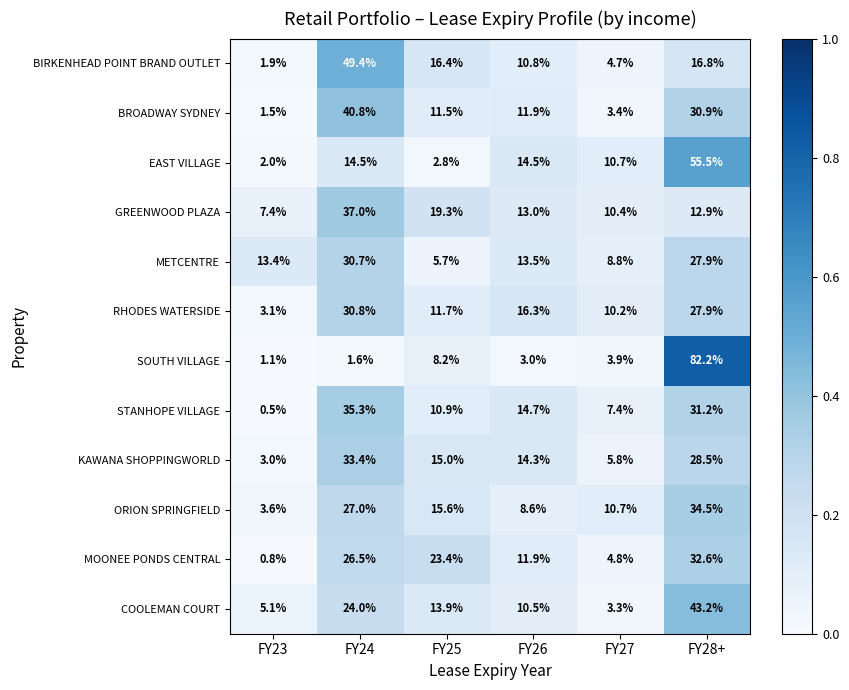

List the labels in order of RHODES WATERSIDE value, smallest first.

FY23, FY27, FY25, FY26, FY28+, FY24